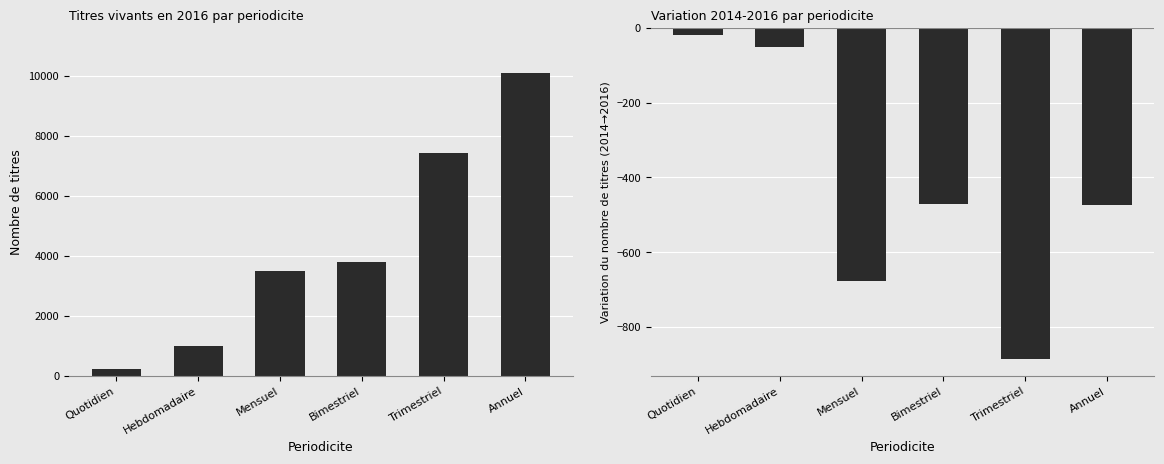

Count the number of data series in this chart.

1